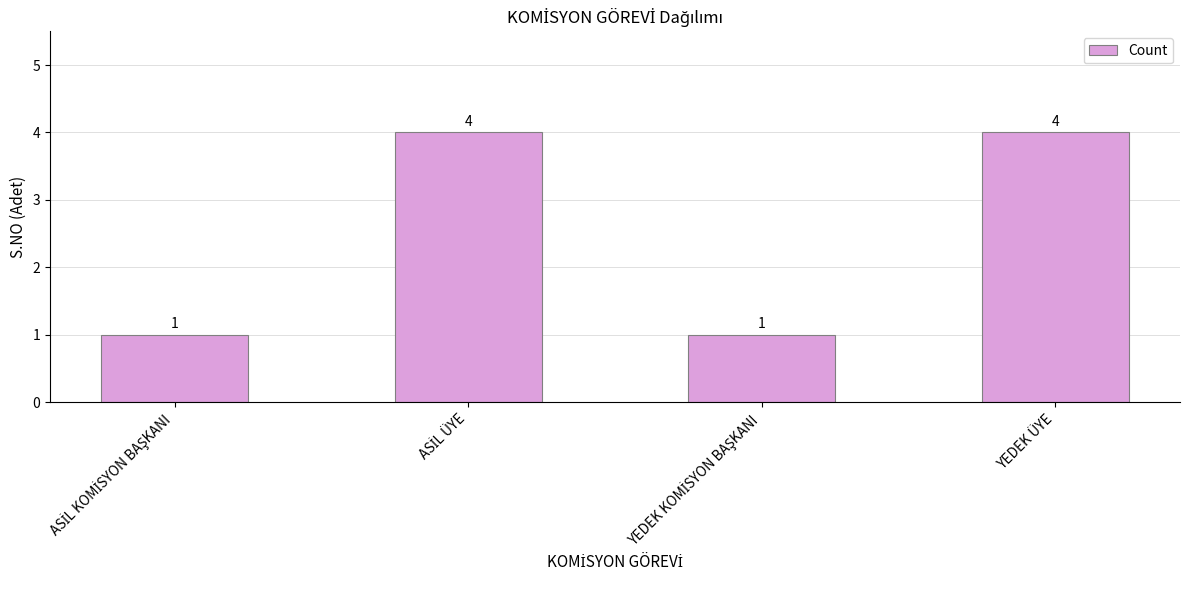

What is the difference between the maximum and second lowest values?

3